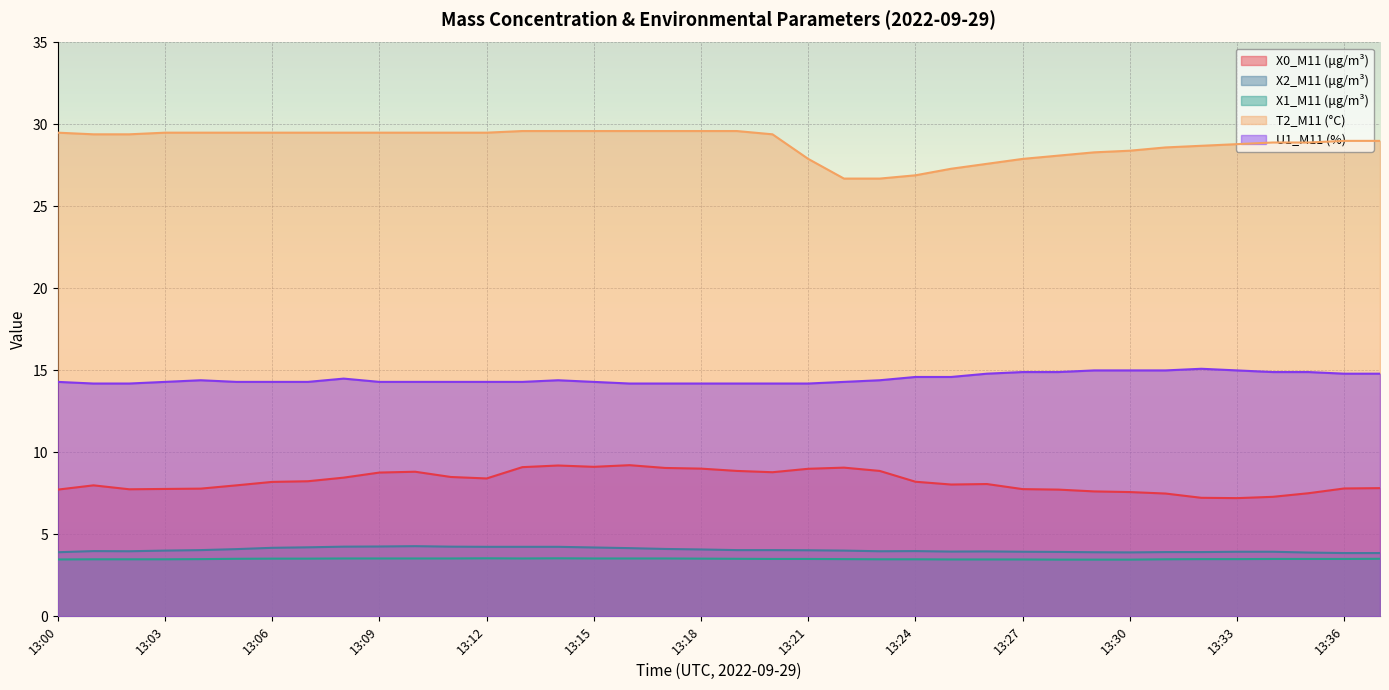

What is the spread (max minus min) of values at 13:30?

24.9